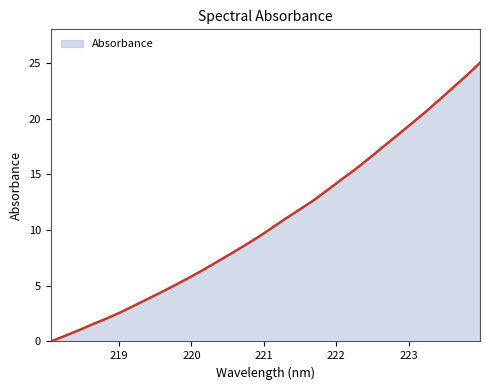

What is the difference between the maximum and minimum values?

25.0